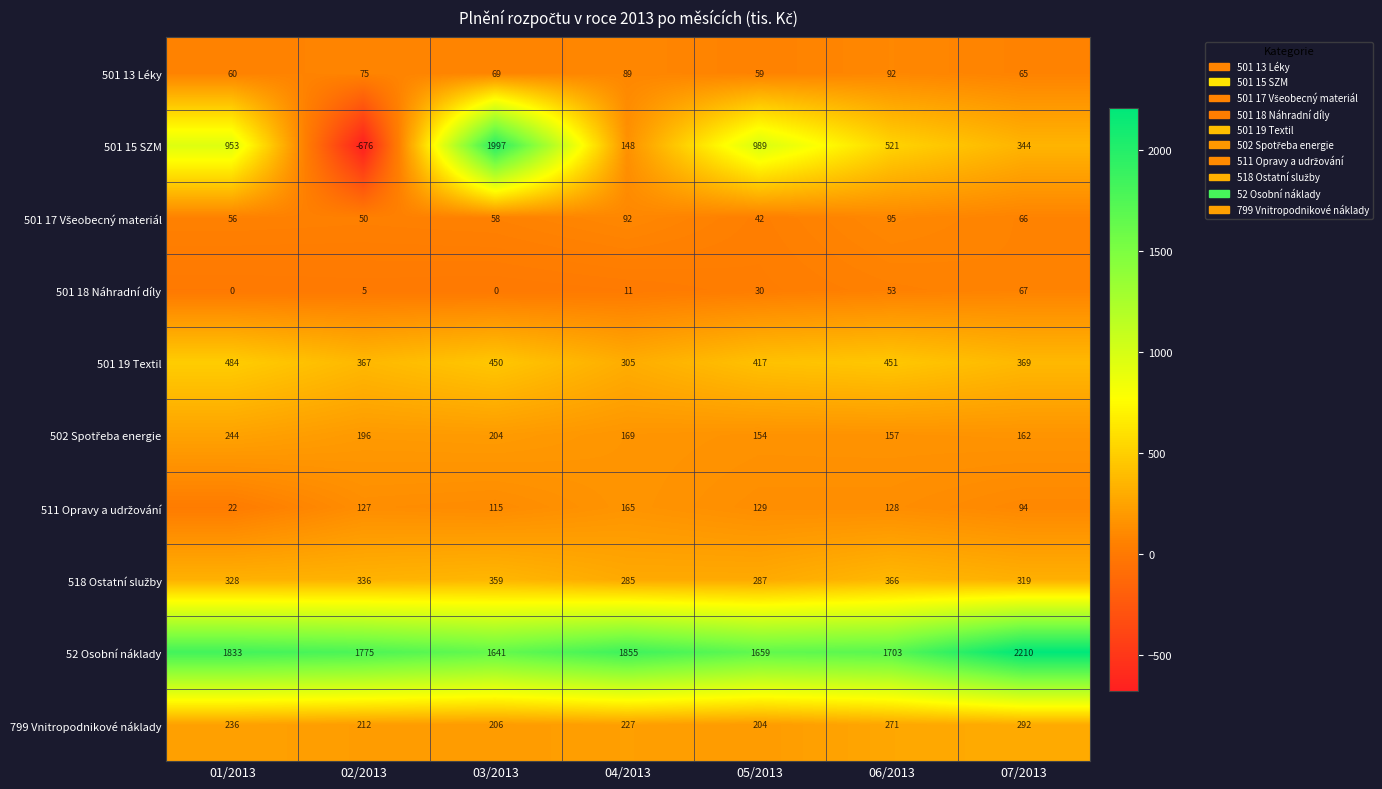

What is the difference between the 52 Osobní náklady values at 04/2013 and 07/2013?

355